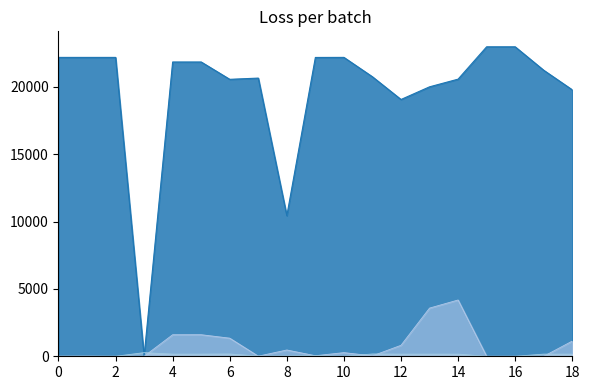

How many positive values does the Catalog Number line series have?

18